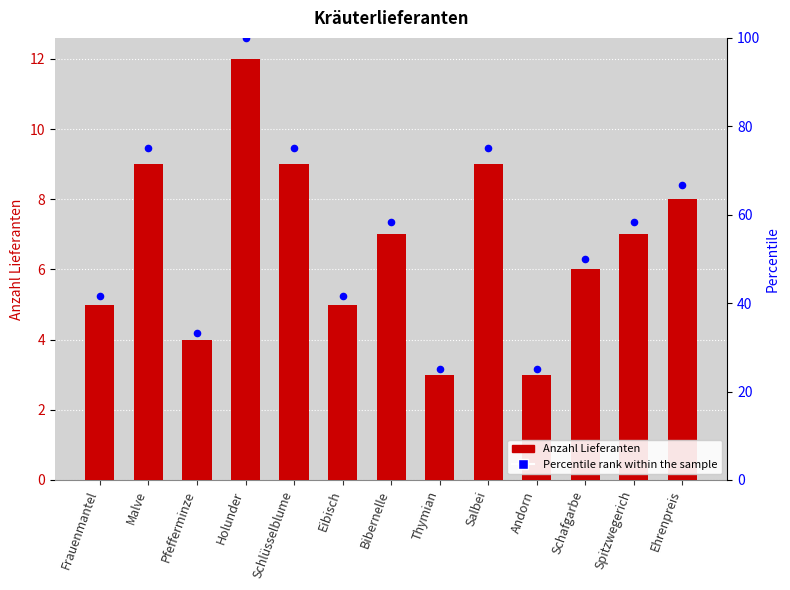

Is the value of Anzahl Lieferanten at Holunder greater than the value of Percentile rank at Thymian?

No